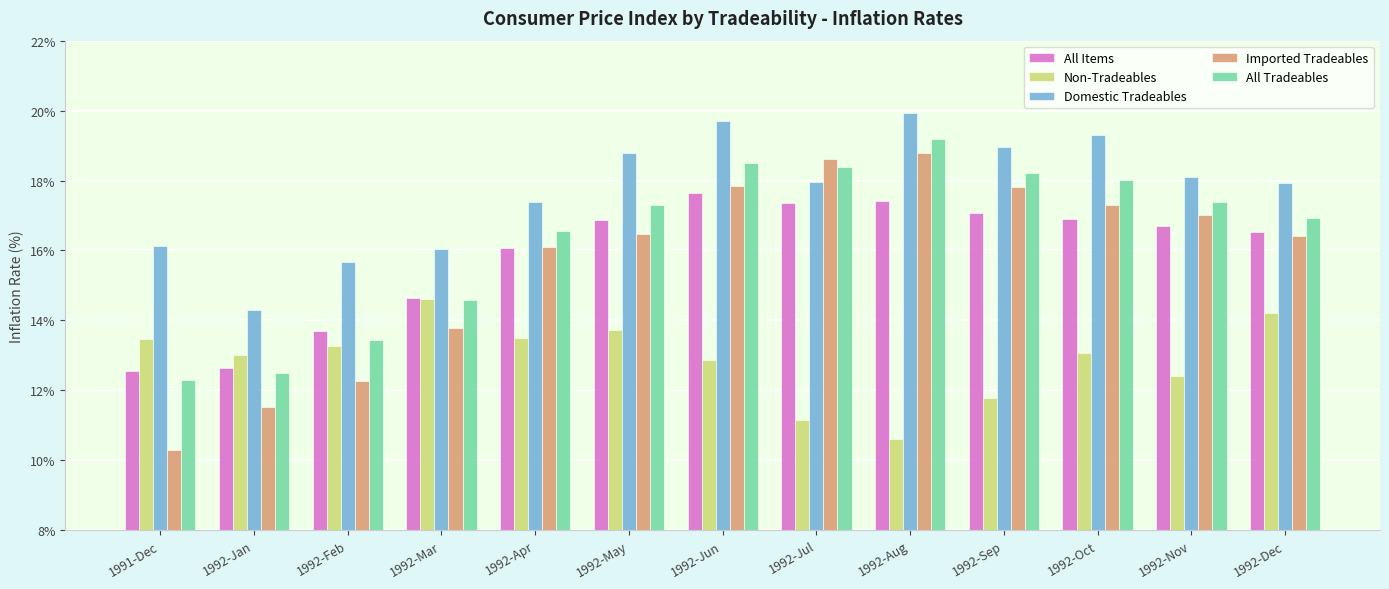

What is the greatest value displayed?

19.9